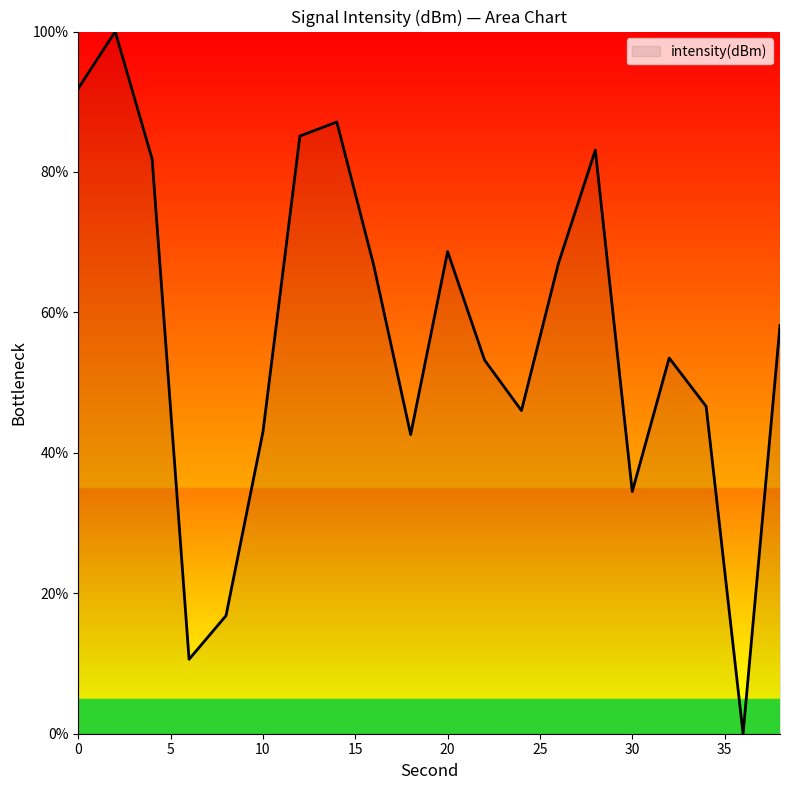

What is the difference between the maximum and minimum values?

100.0